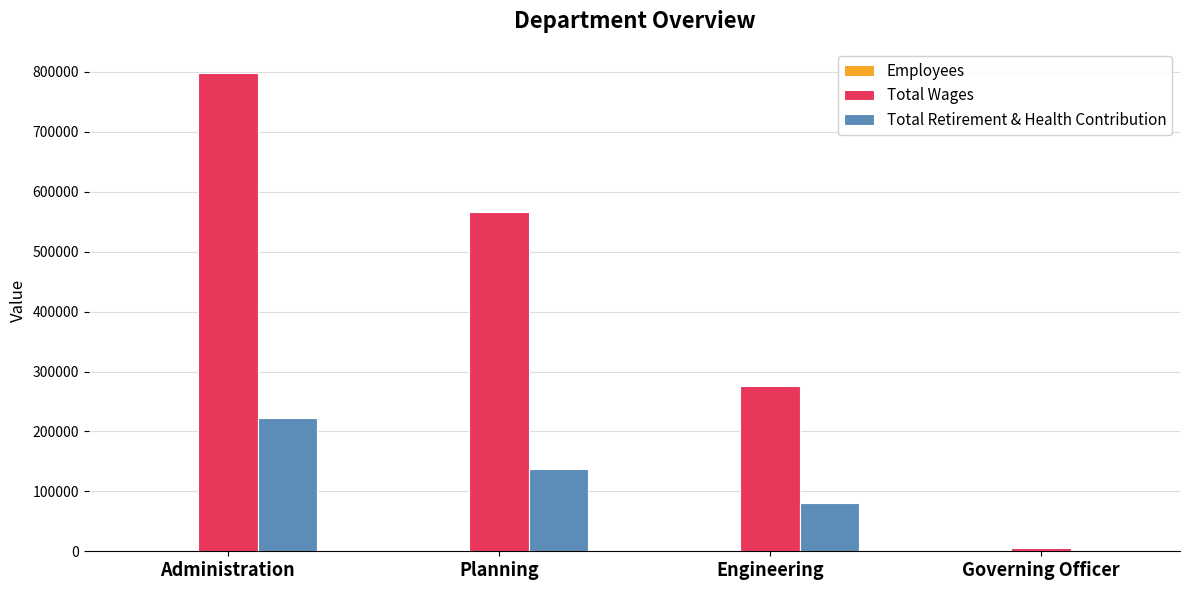

The value of Total Retirement & Health Contribution at Administration is 315140. True or false?

False